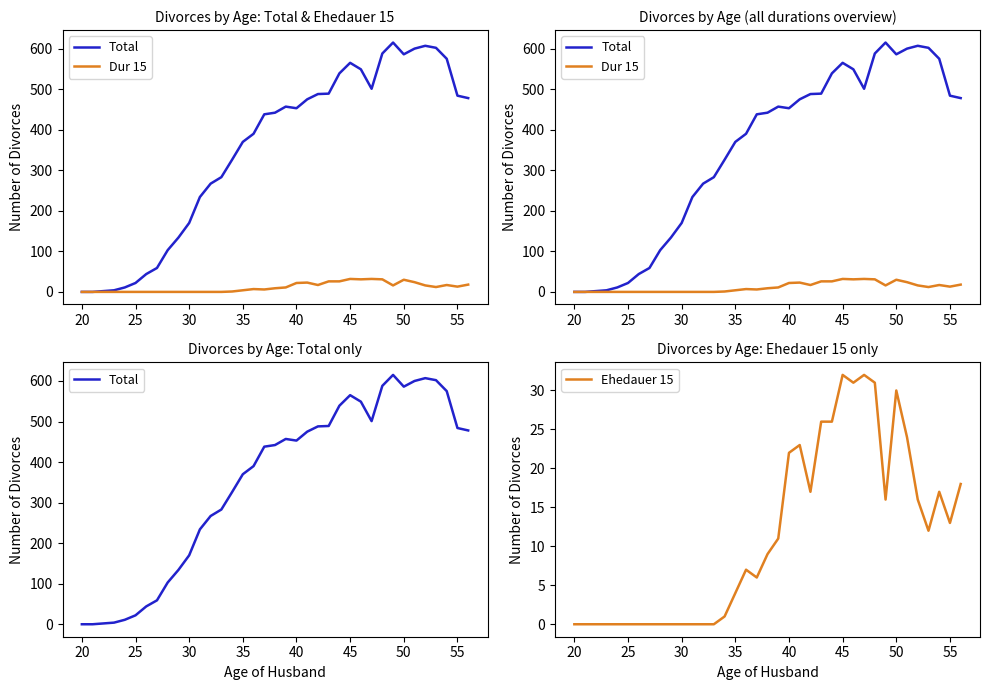

How many lines are shown in the chart?

3